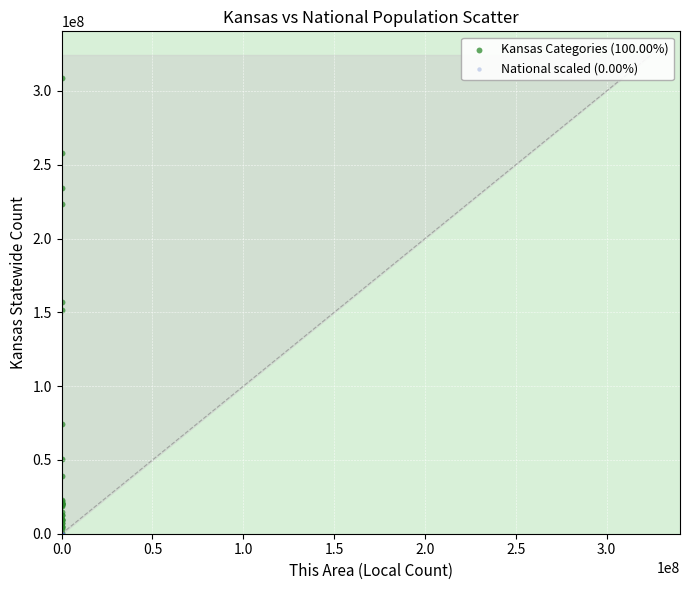

Which series reaches the maximum Y coordinate?

Kansas Categories (100.00%)